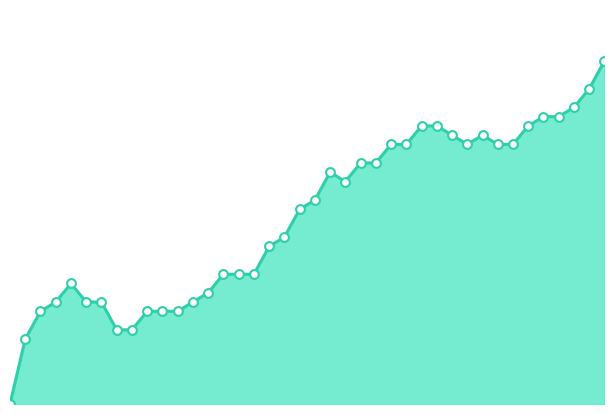

Does the chart have visible grid lines?

No